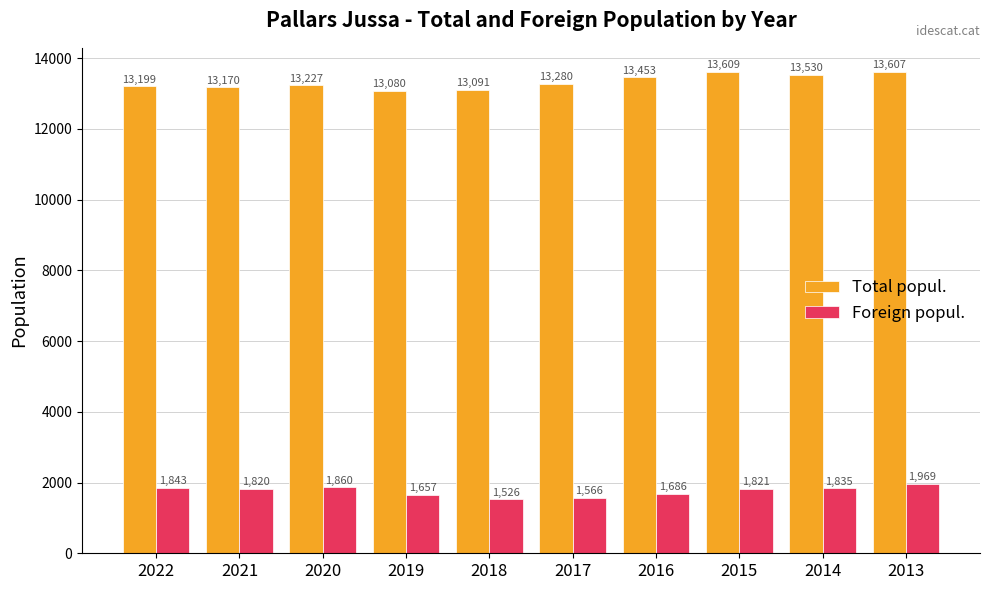

List the labels in order of Foreign popul. value, smallest first.

2018, 2017, 2019, 2016, 2021, 2015, 2014, 2022, 2020, 2013